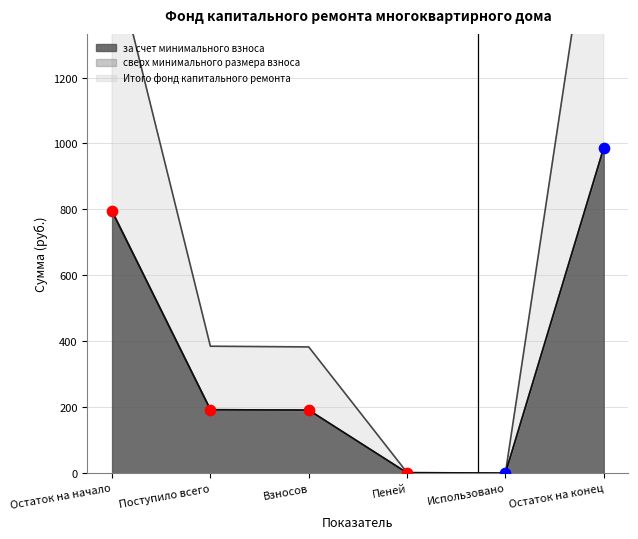

What is the total value across all series at Взносов?

383.0